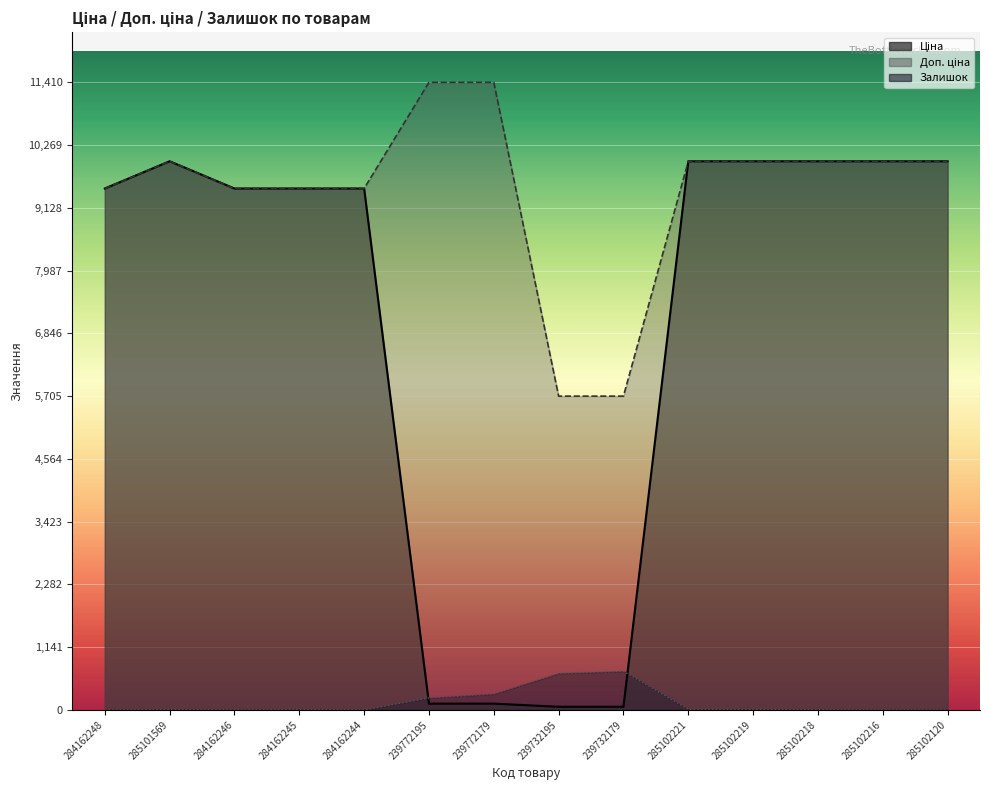

True or false: Доп. ціна and Залишок cross at least once.

False